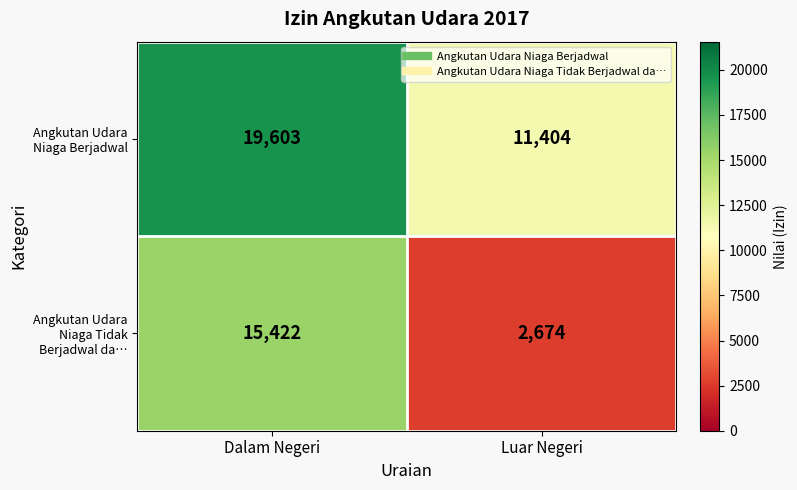

Which series has the largest total across all categories?

Angkutan Udara Niaga Berjadwal